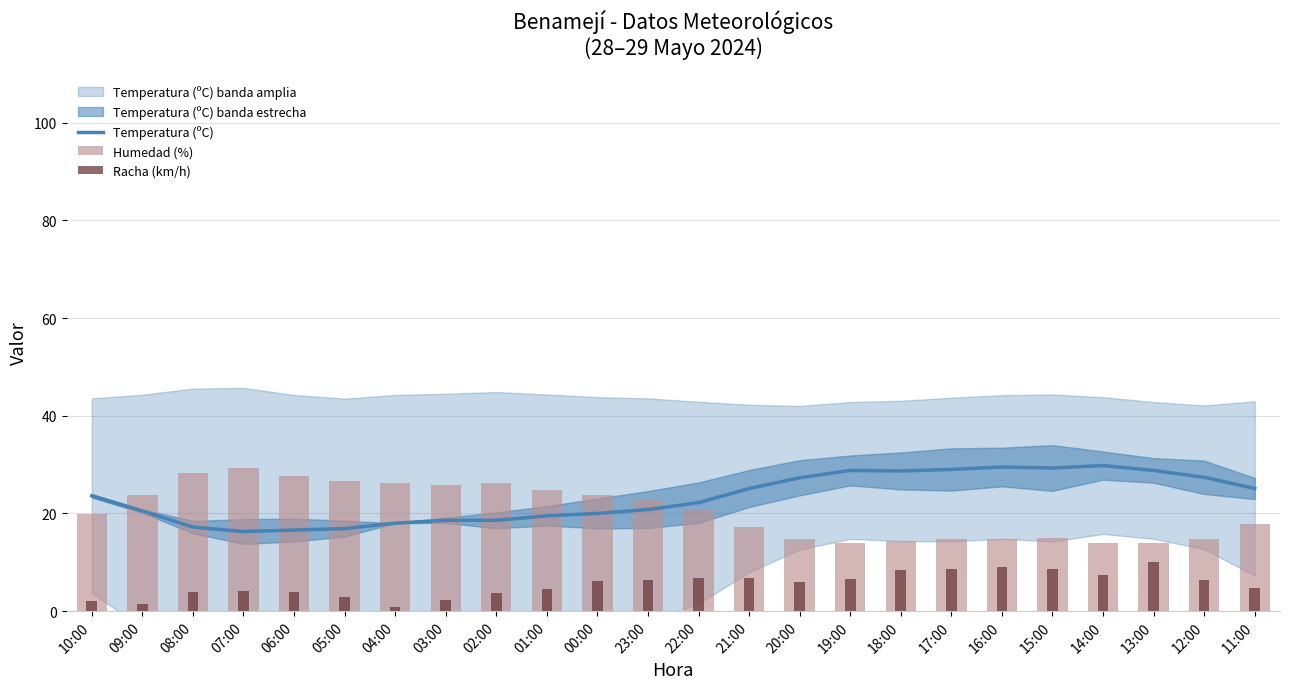

Between 10:00 and 17:00, which is larger?

17:00